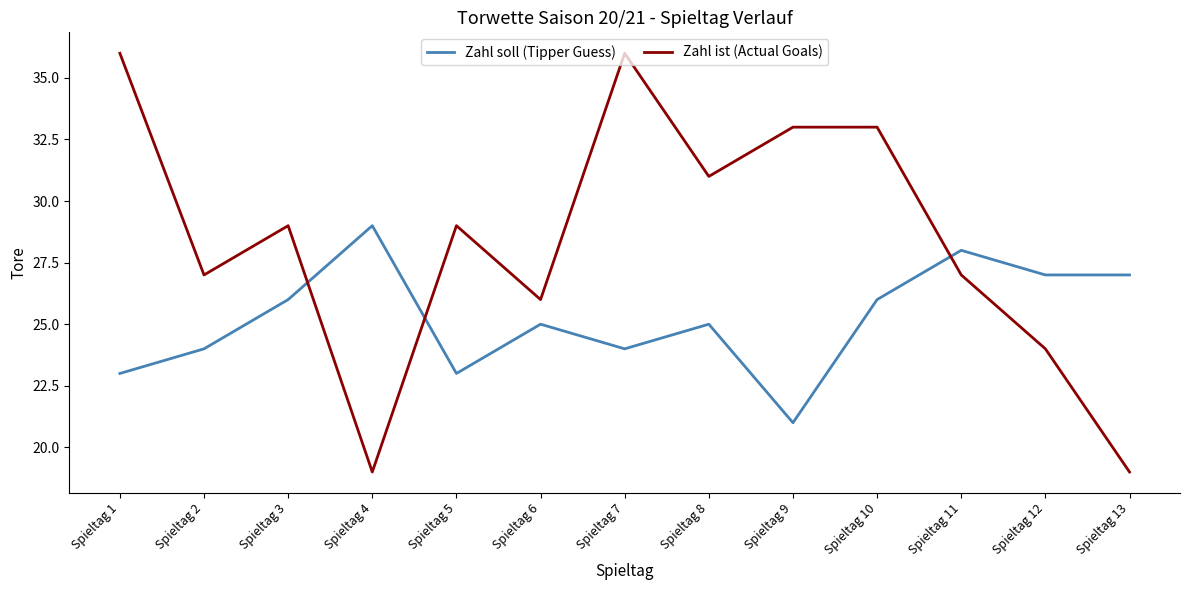

What is the total value across all series at Spieltag 3?

55